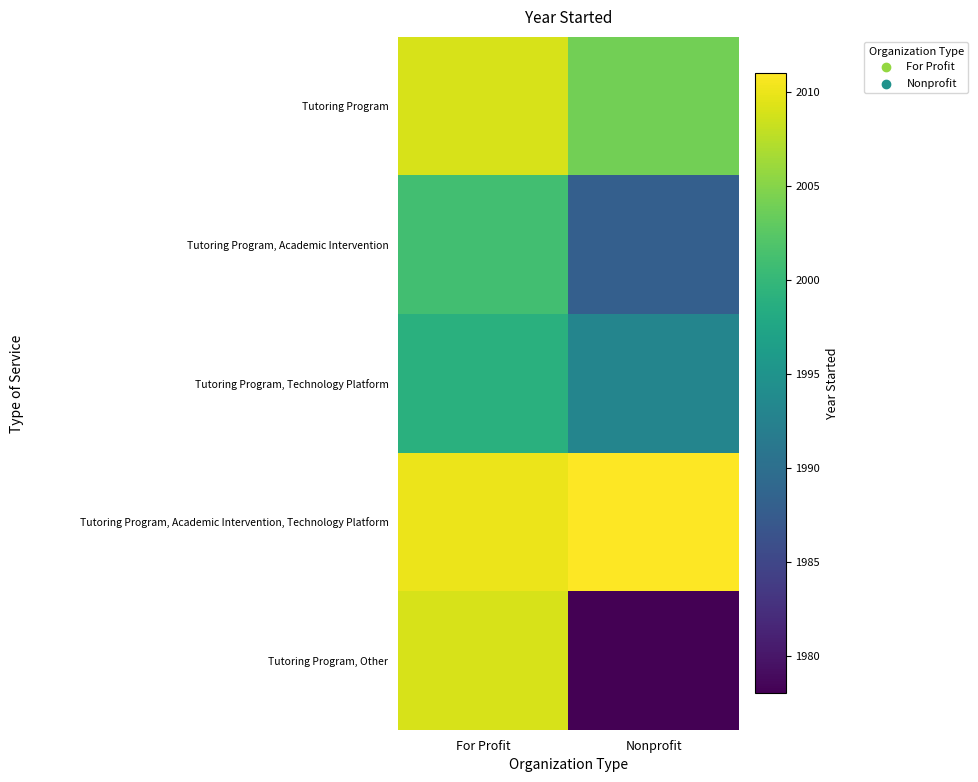

What is the spread (max minus min) of values at Nonprofit?

33